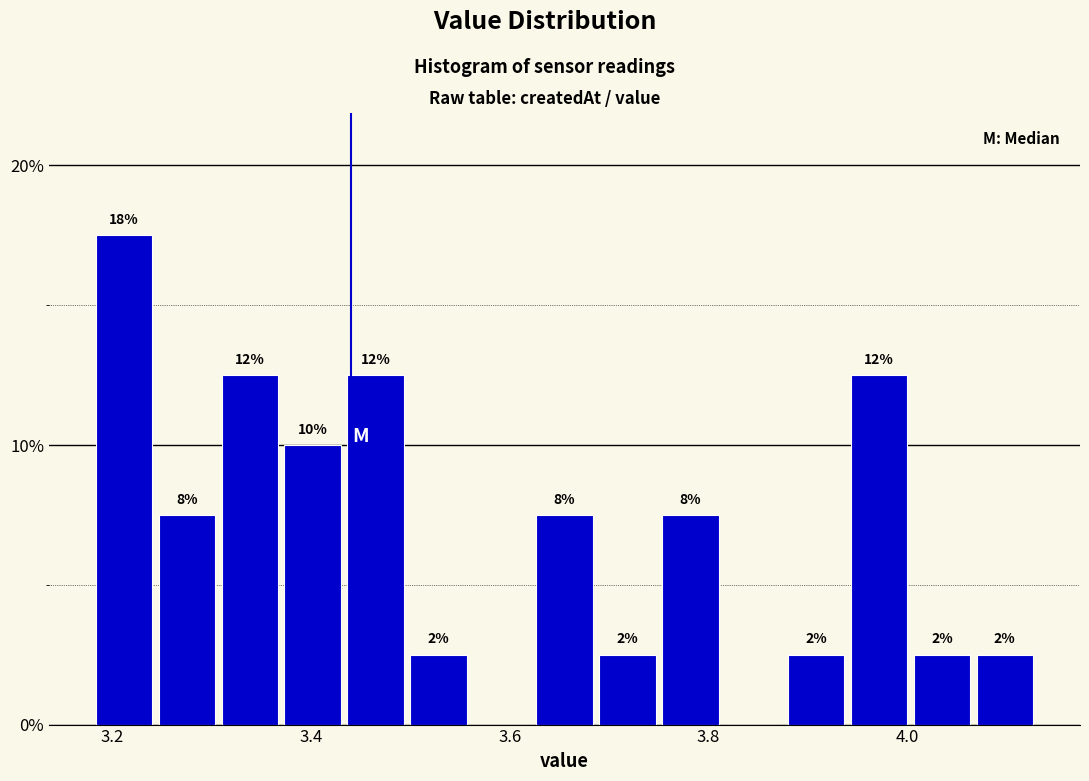

Around what value on the x-axis is the tallest bar? Give the approximate position of its centre, as read against the axis.

3.22